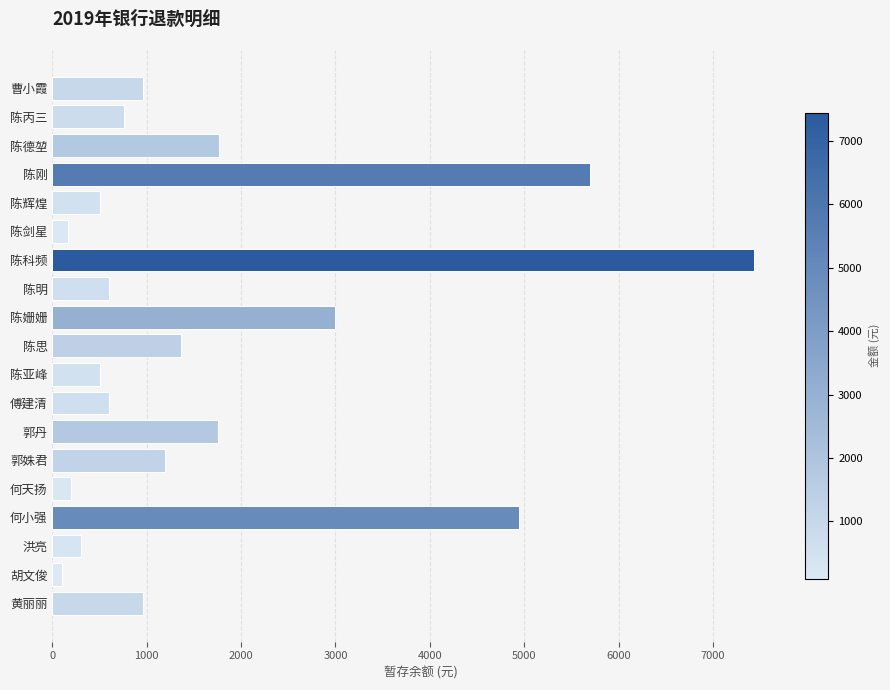

What is the change in value from 陈辉煌 to 何小强?

+4449.0